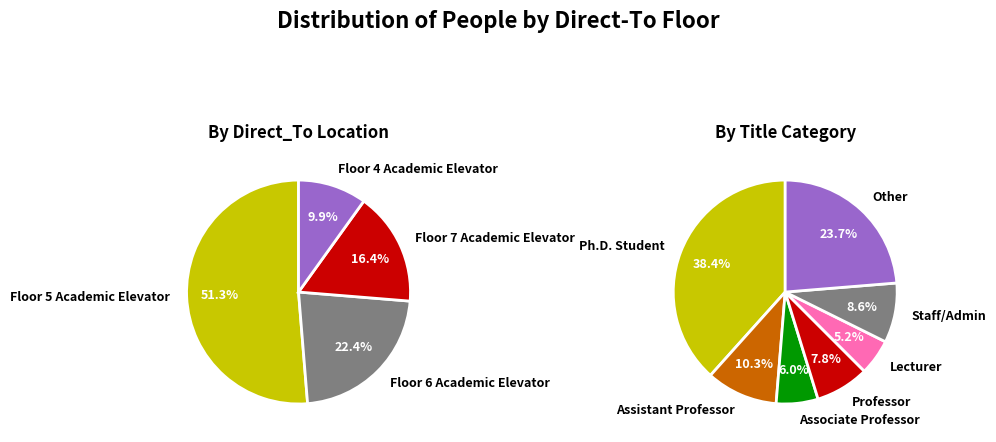

Combined, do Floor 6 Academic Elevator and Floor 4 Academic Elevator account for over 50%?

No